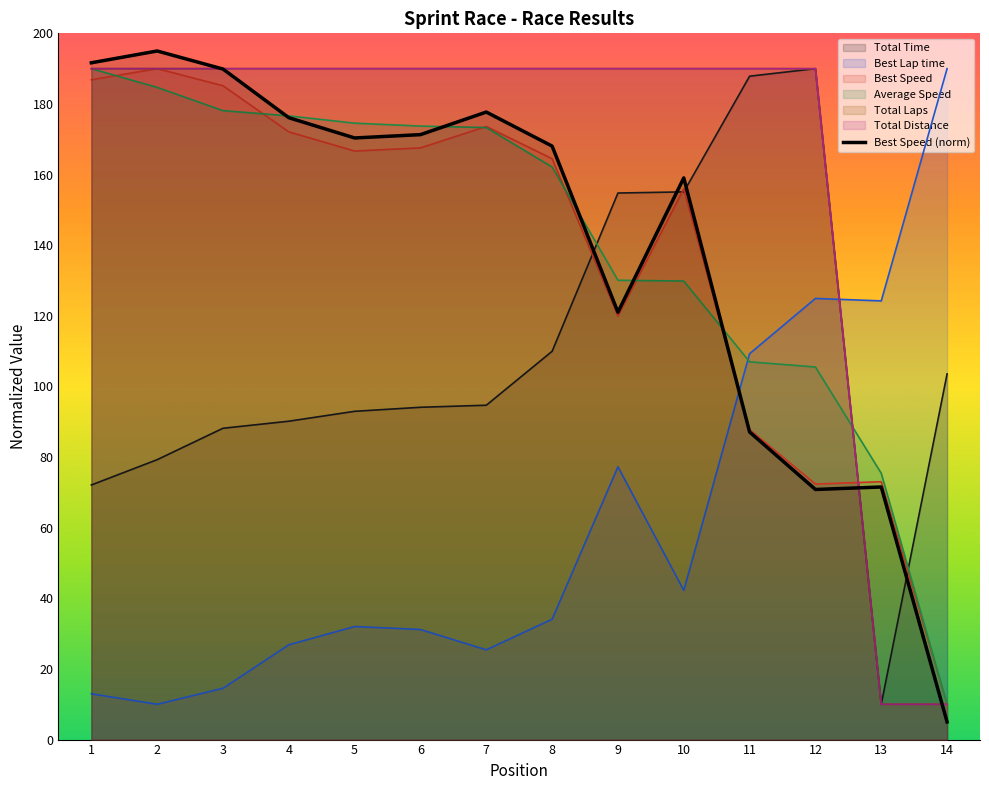

Rank the categories by value from lowest to highest.

14, 12, 13, 11, 9, 10, 8, 5, 6, 4, 7, 3, 1, 2